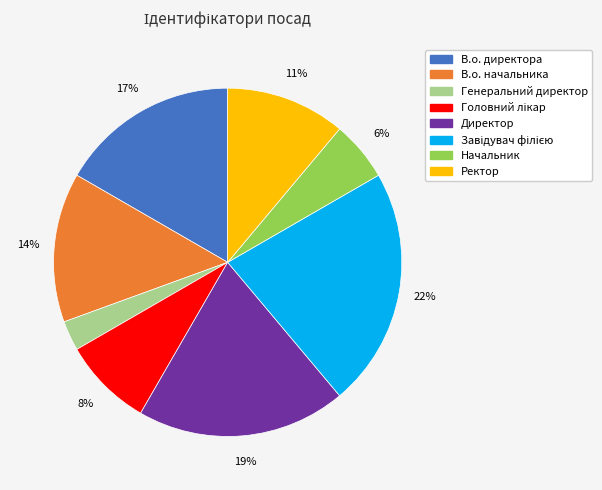

Is there a majority slice in this chart?

No